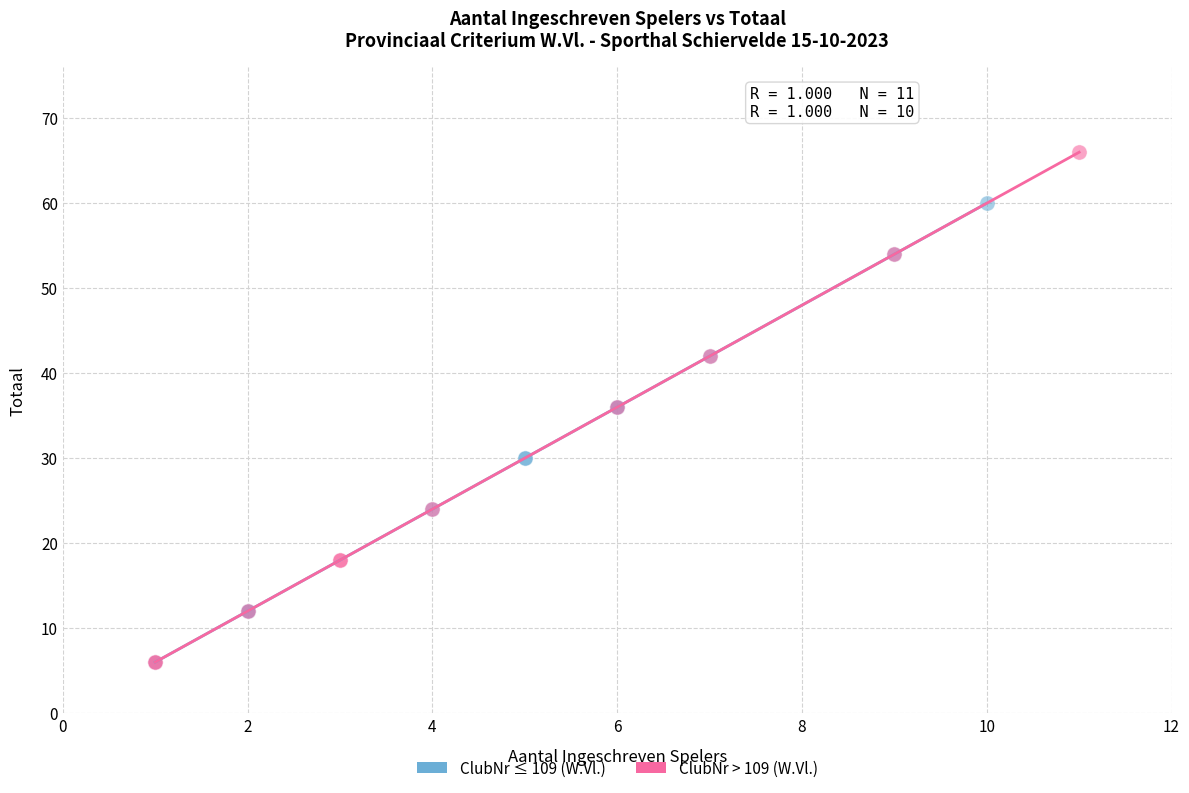

Which series reaches the maximum Y coordinate?

ClubNr > 109 (W.Vl.)